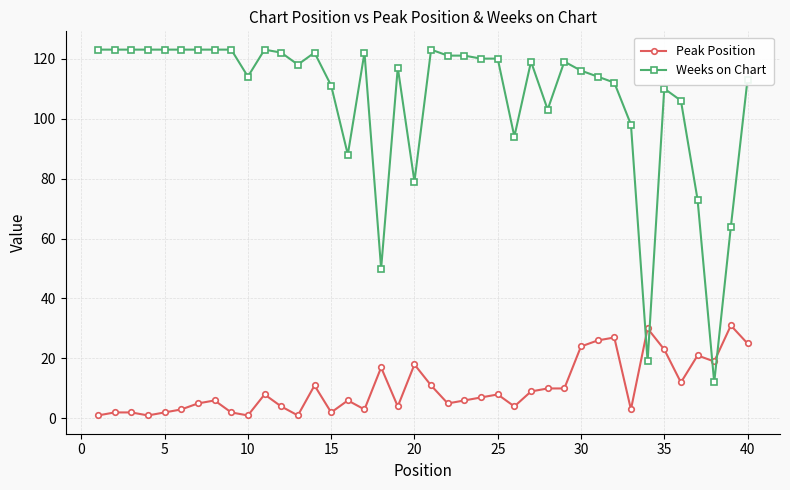

True or false: Weeks on Chart has more than 1 points higher than both neighbors.

True